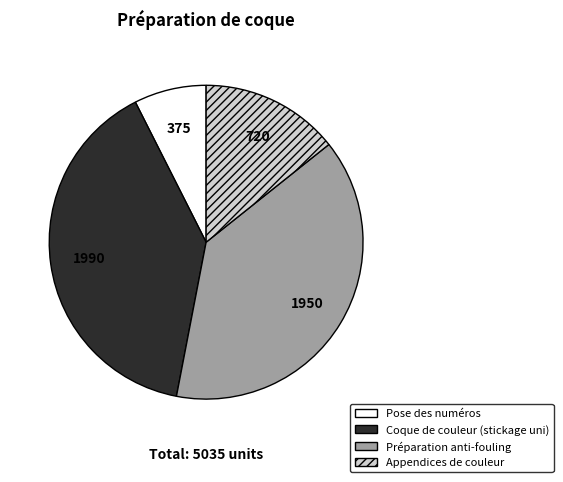

The Coque de couleur (stickage uni) slice represents 32% of the pie. True or false?

False